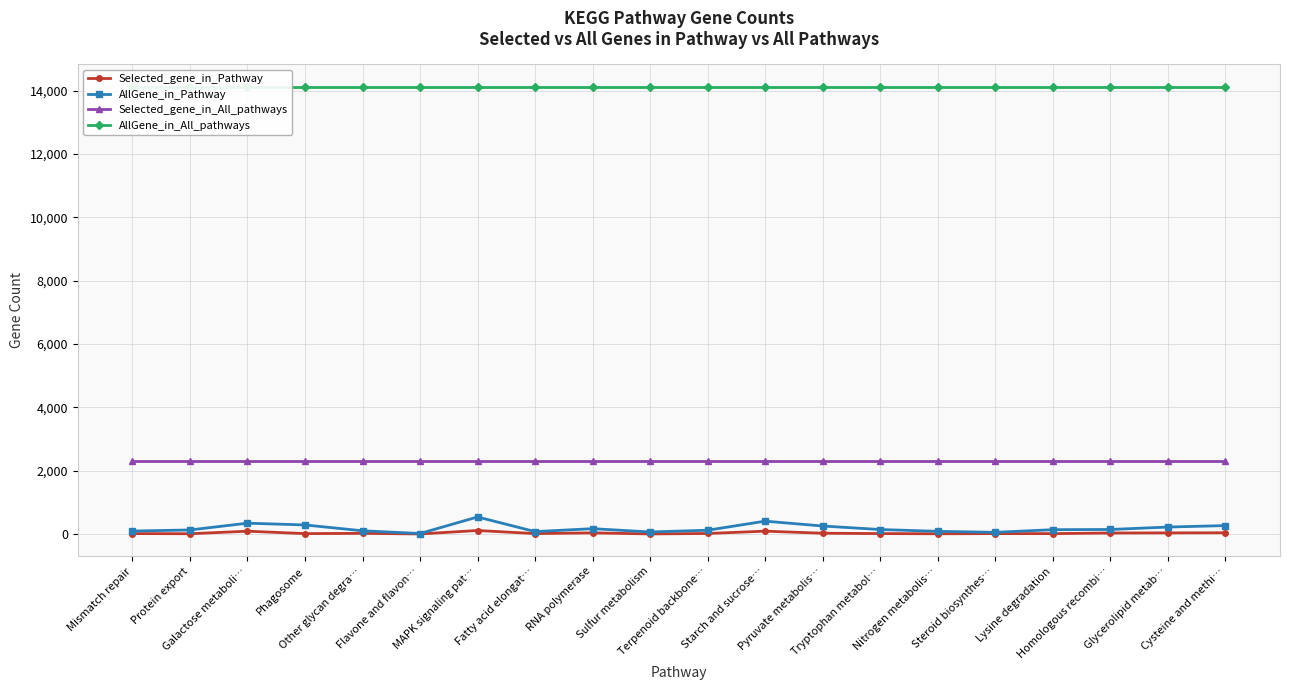

Reading left to right, transcribe all the data shown in this chart.

Selected_gene_in_Pathway: 18	13	93	17	25	6	115	18	40	7	21	94	29	18	12	17	17	36	40	43
AllGene_in_Pathway: 98	132	346	290	106	20	542	80	173	69	124	410	256	146	89	57	141	147	224	270
Selected_gene_in_All_pathways: 2293	2293	2293	2293	2293	2293	2293	2293	2293	2293	2293	2293	2293	2293	2293	2293	2293	2293	2293	2293
AllGene_in_All_pathways: 14123	14123	14123	14123	14123	14123	14123	14123	14123	14123	14123	14123	14123	14123	14123	14123	14123	14123	14123	14123